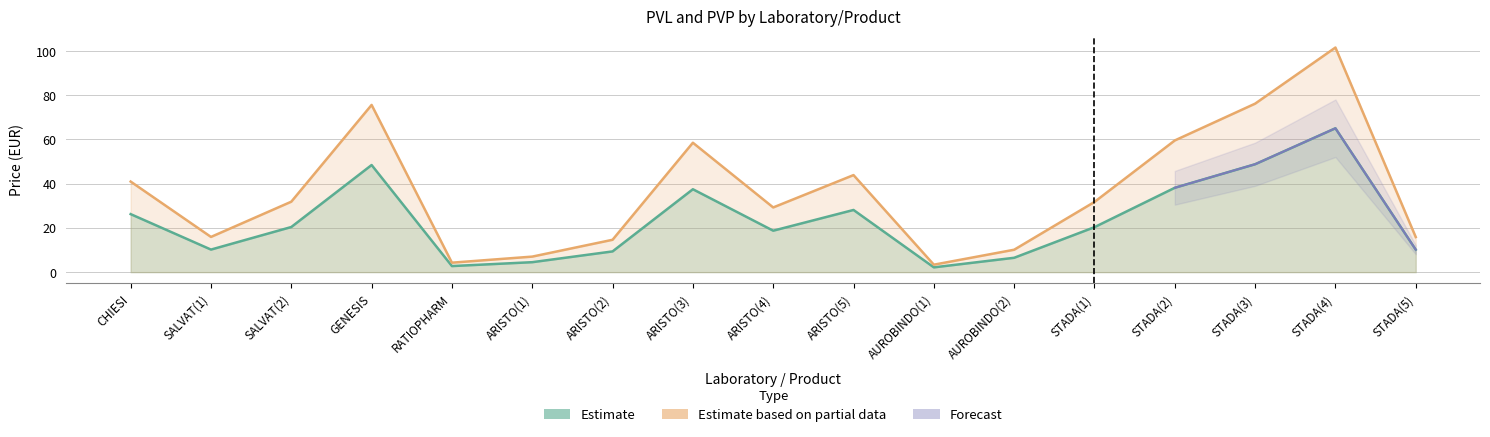

Rank the categories by PVL value from lowest to highest.

AUROBINDO(1), RATIOPHARM, ARISTO(1), AUROBINDO(2), ARISTO(2), STADA(5), SALVAT(1), ARISTO(4), STADA(1), SALVAT(2), CHIESI, ARISTO(5), ARISTO(3), STADA(2), GENESIS, STADA(3), STADA(4)